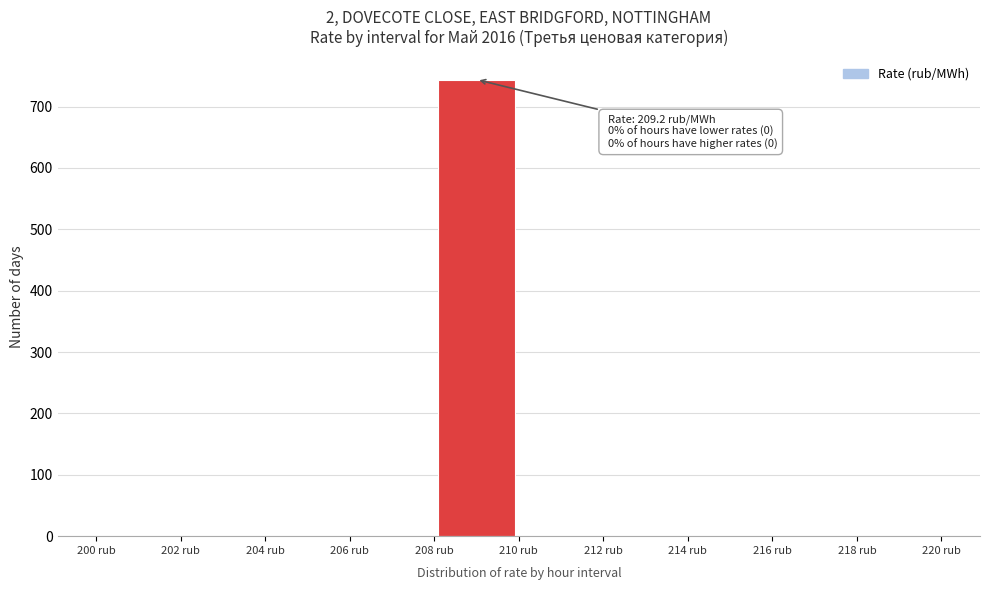

Over which range of the x-axis is the bar tallest?

208 to 210